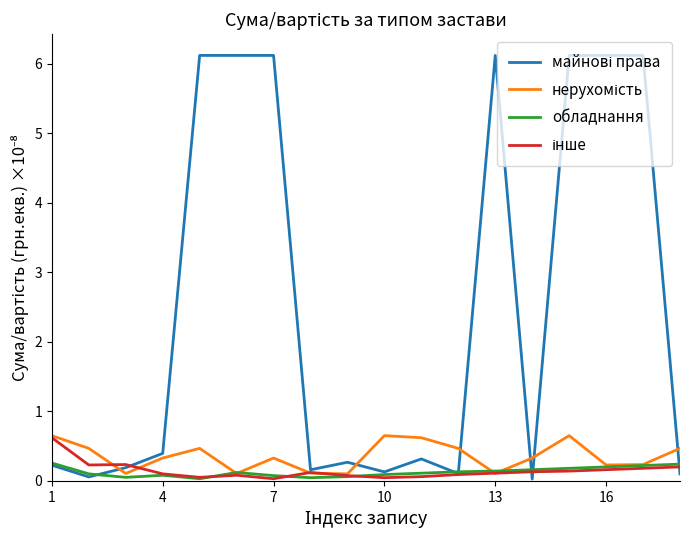

What is the greatest value displayed?

6.1